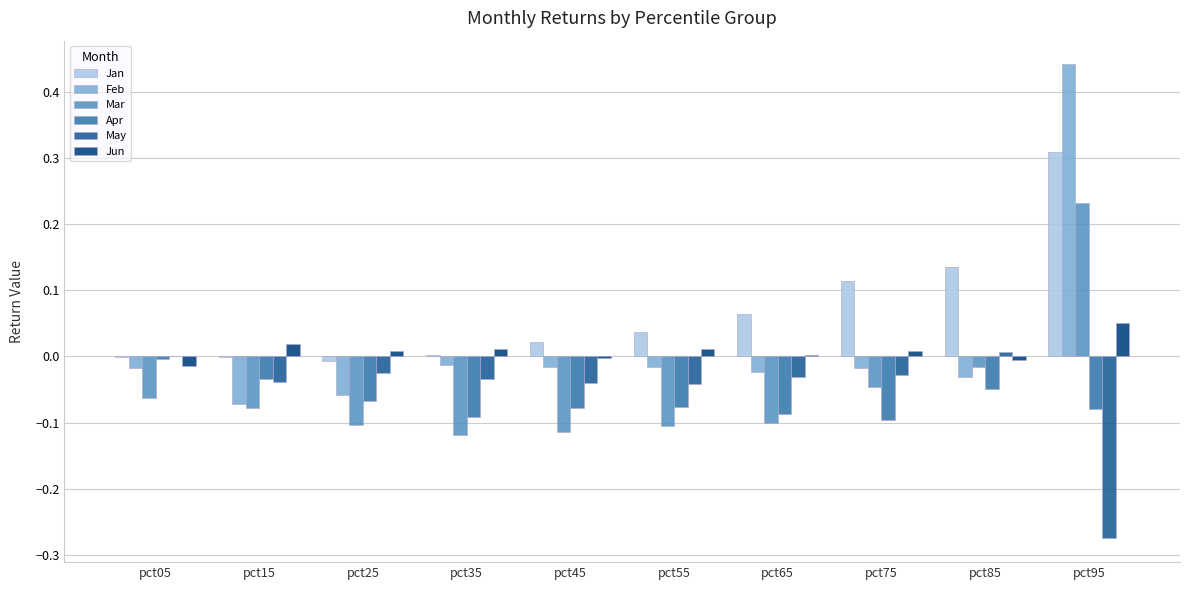

The Jun series shows 0.0 at pct25. True or false?

True